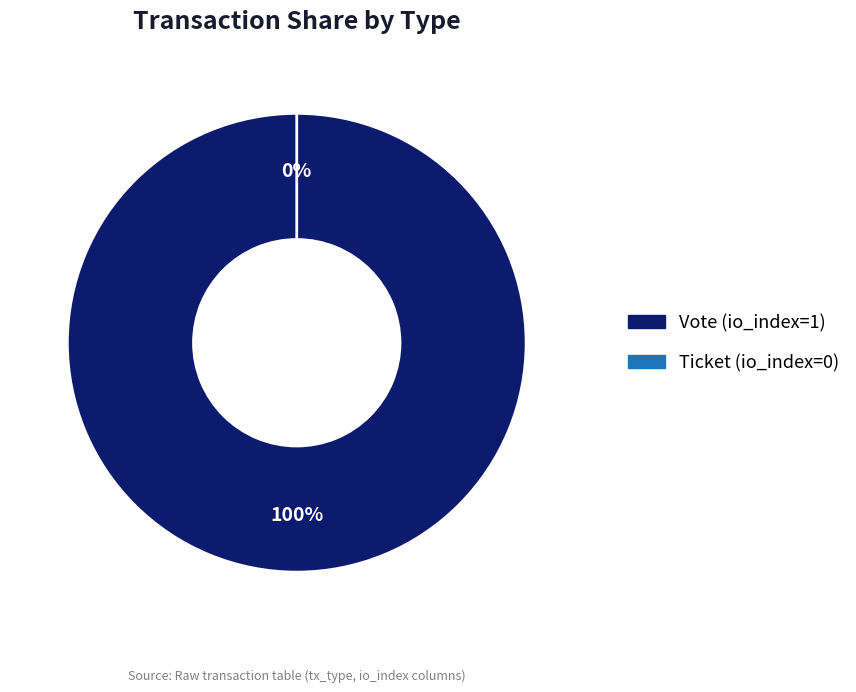

How many segments does this pie chart have?

2